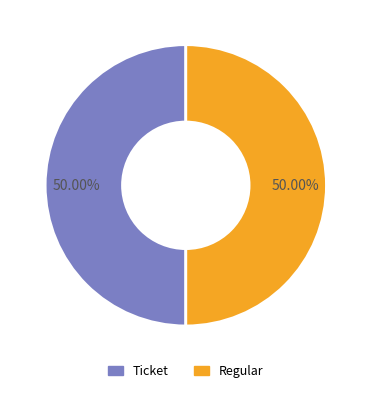

What is the ratio of the value at Ticket to the value at Regular?

1.0